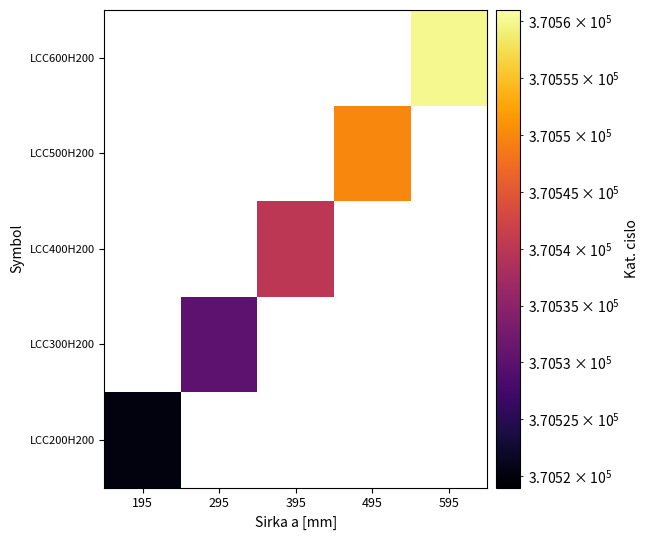

At how many categories does at least one series exceed 370524?

4